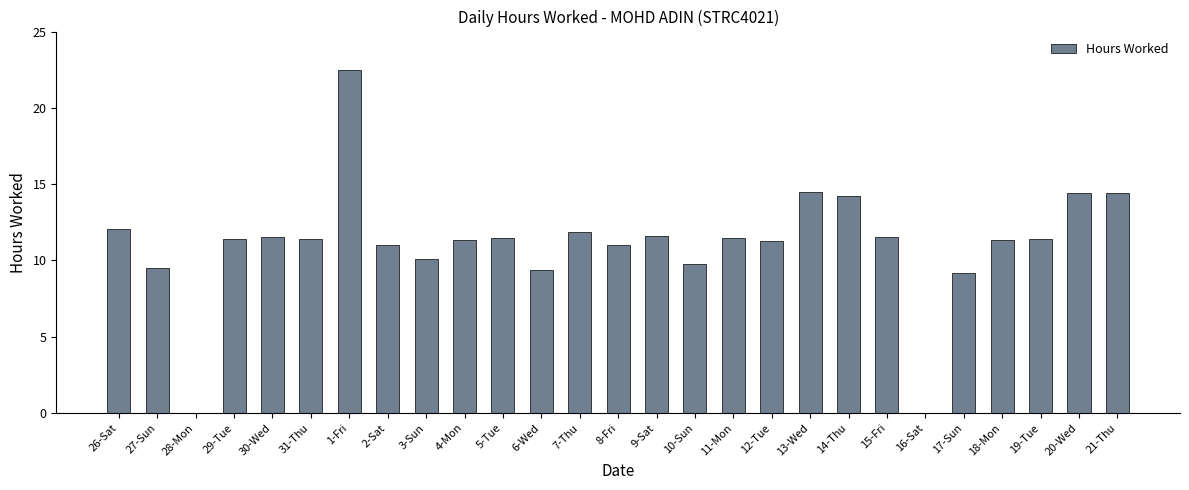

Does the chart contain stacked bars?

No